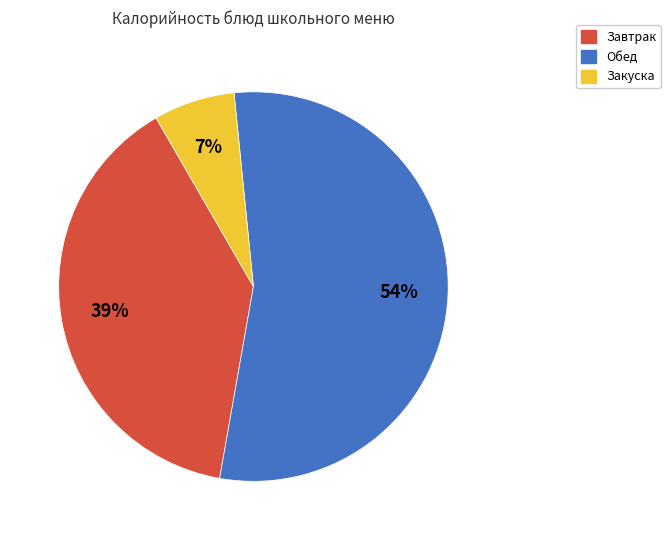

Is there a majority slice in this chart?

Yes